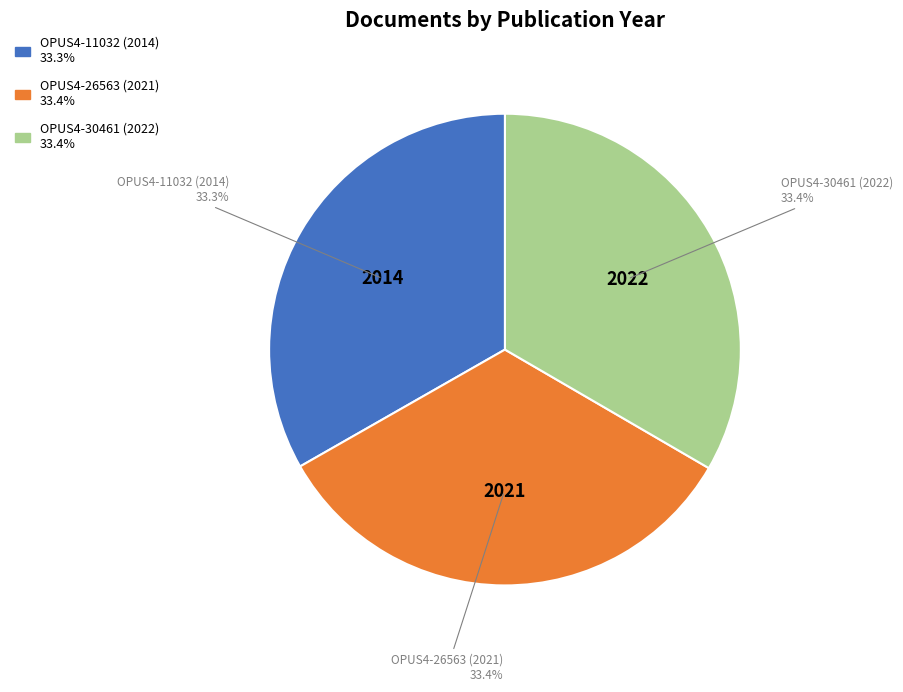

What percentage is the OPUS4-30461 (2022) slice, to the nearest percent?

33%